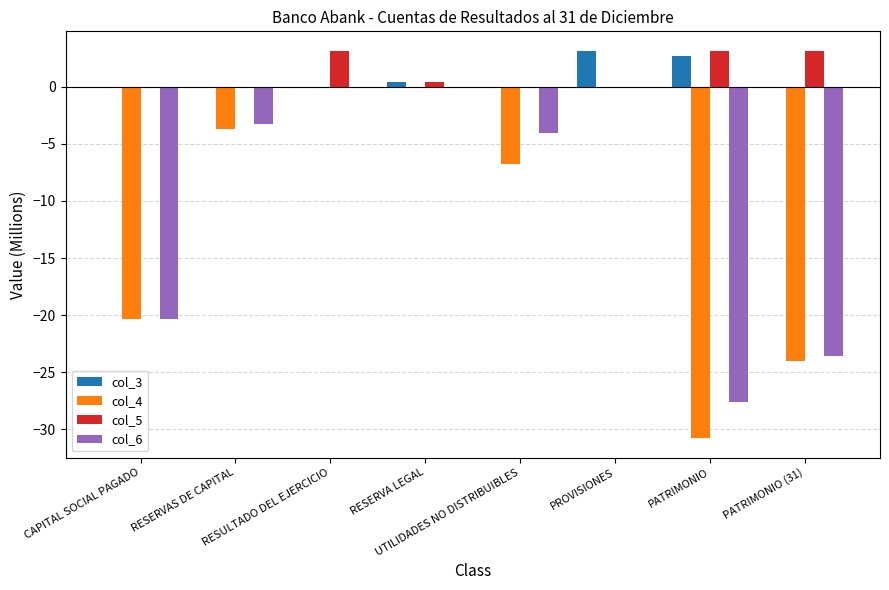

What is the greatest value displayed?

3.2